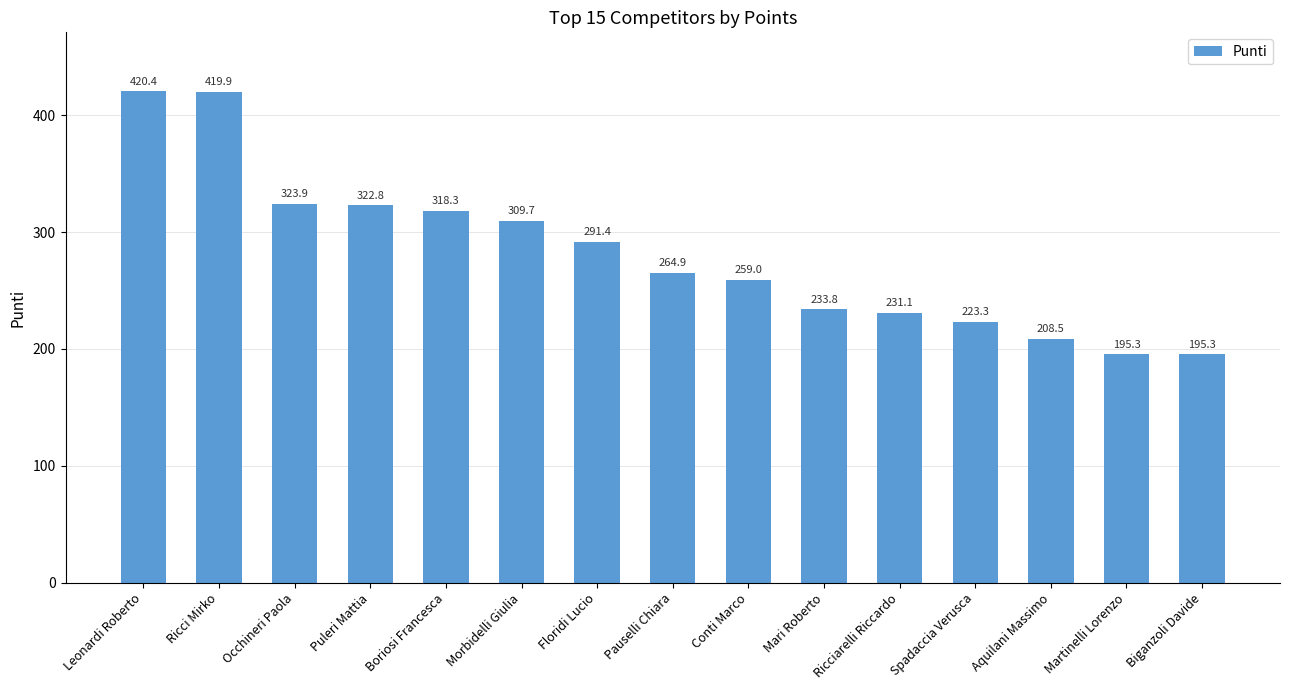

How many data points are less than 264?

7